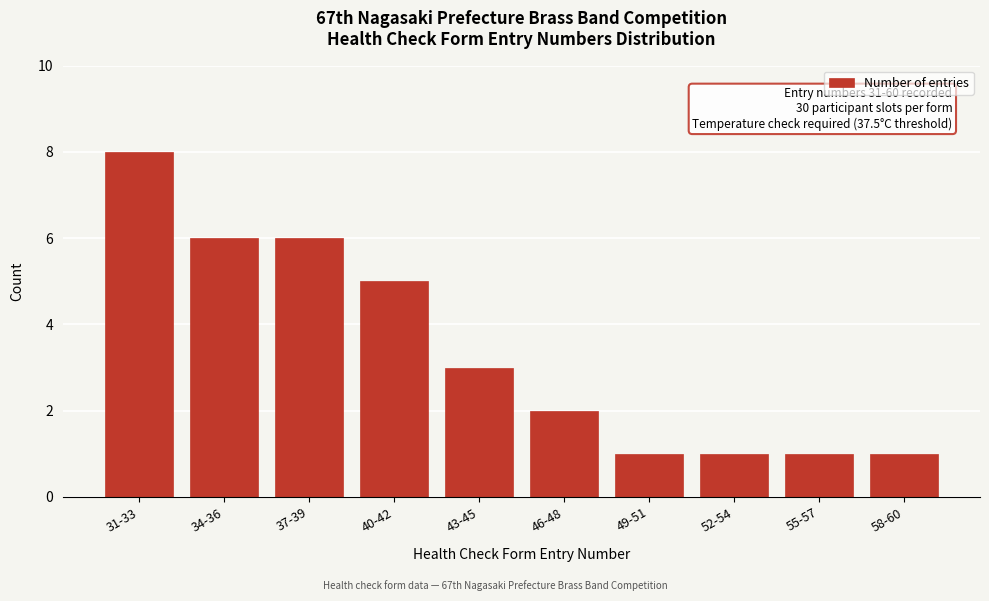

Reading left to right, extract all data points from this chart.

31-33=8	34-36=6	37-39=6	40-42=5	43-45=3	46-48=2	49-51=1	52-54=1	55-57=1	58-60=1